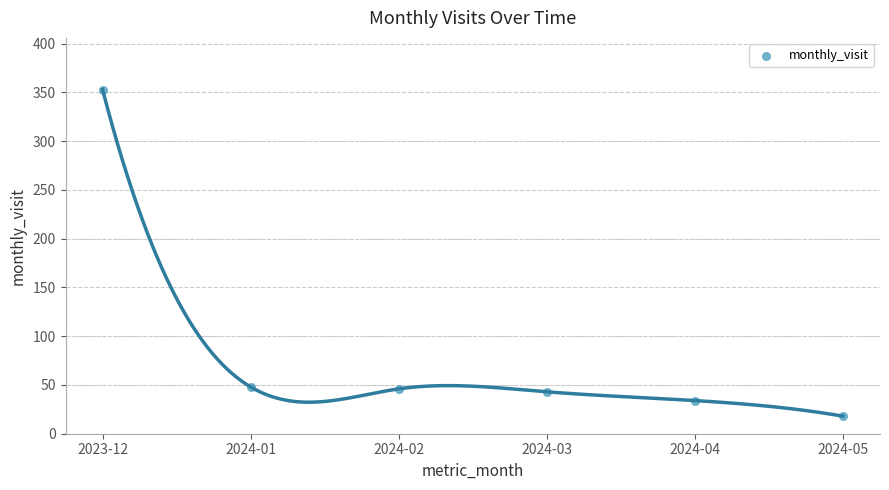

What is the range of Y values (max minus min)?

335